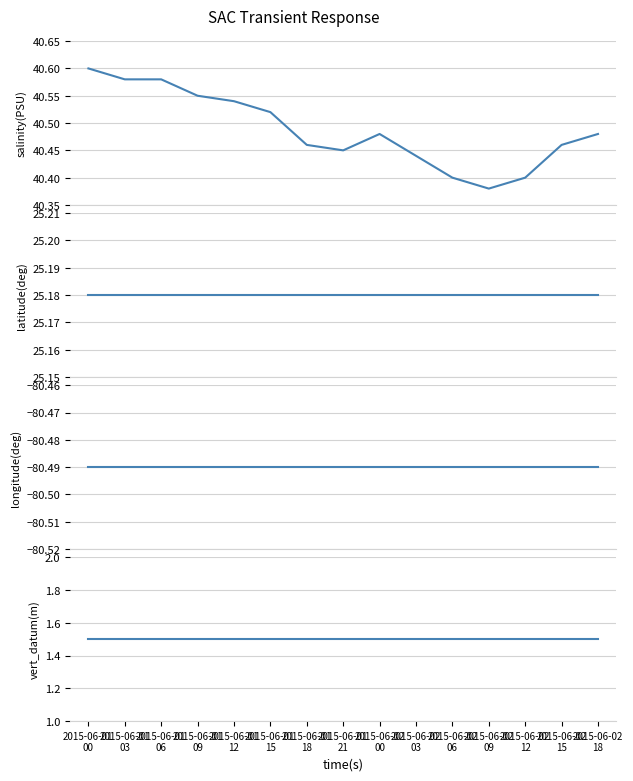

True or false: vertical_datum has more than 2 points higher than both neighbors.

False